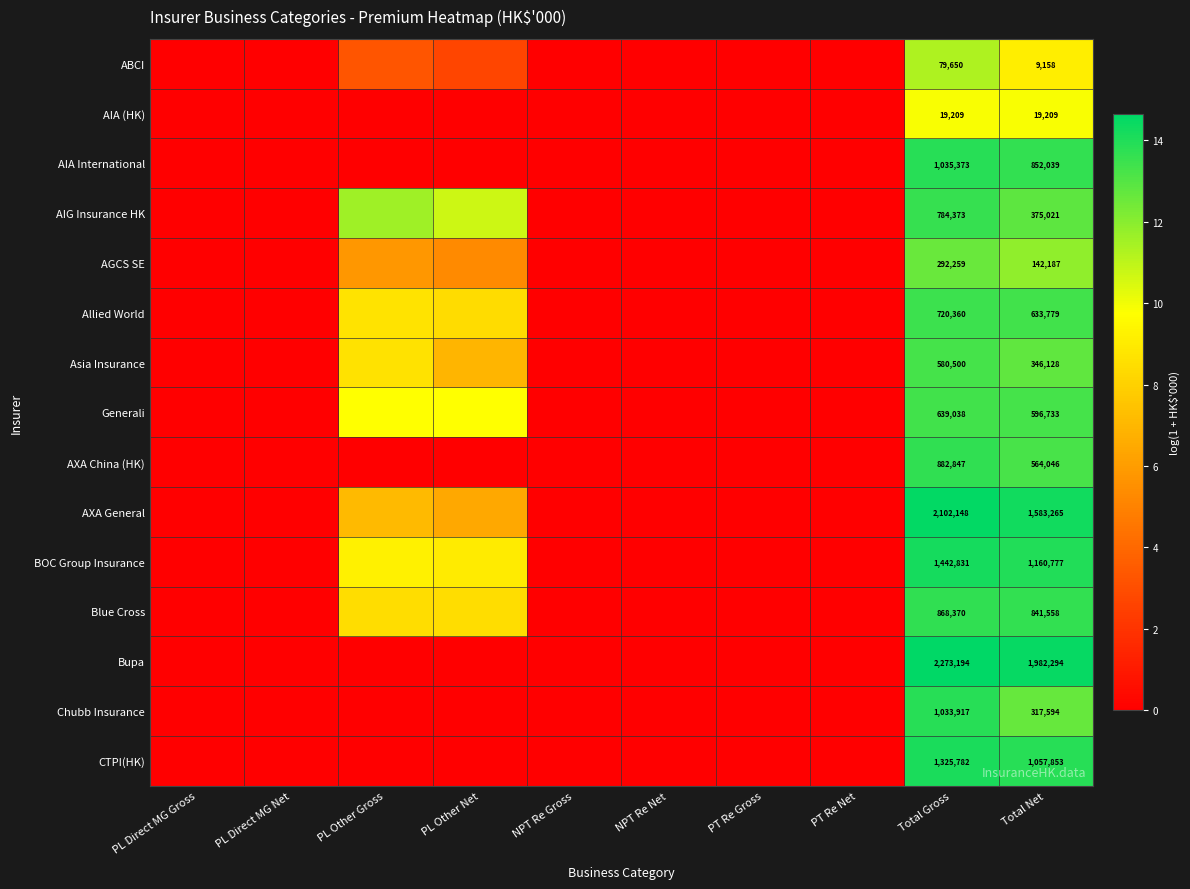

At Total Gross, list the series in order from largest to smallest.

Bupa, AXA General, BOC Group Insurance, CTPI(HK), AIA International, Chubb Insurance, AXA China (HK), Blue Cross, AIG Insurance HK, Allied World, Generali, Asia Insurance, AGCS SE, ABCI, AIA (HK)